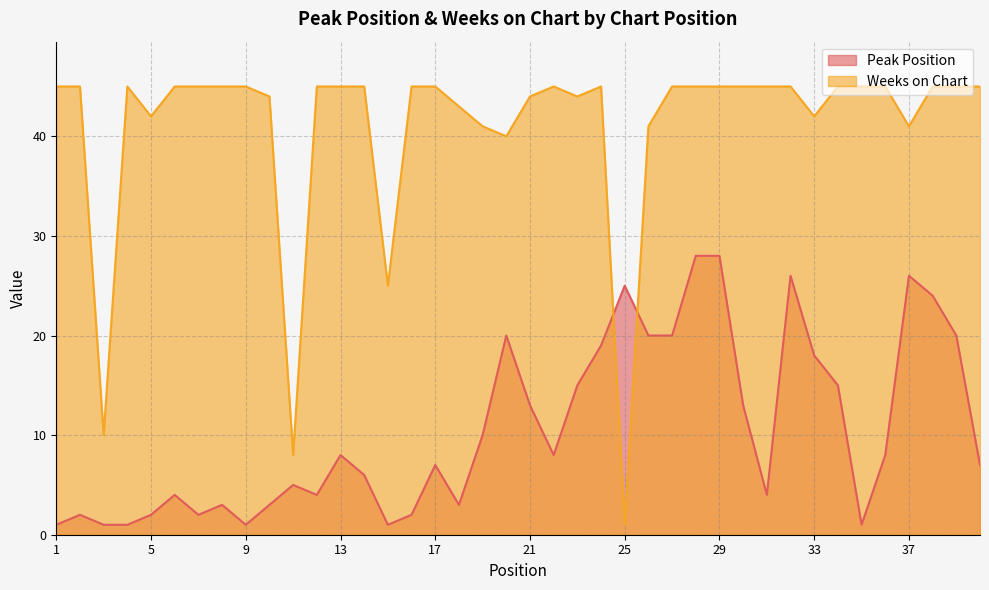

What are all the series names shown in the legend?

Peak Position, Weeks on Chart